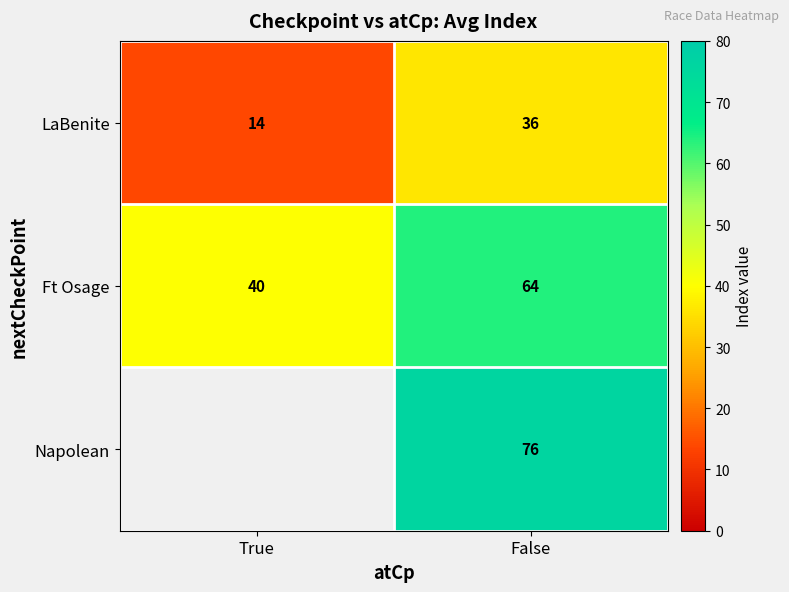

What is the difference between the Ft Osage values at True and False?

24